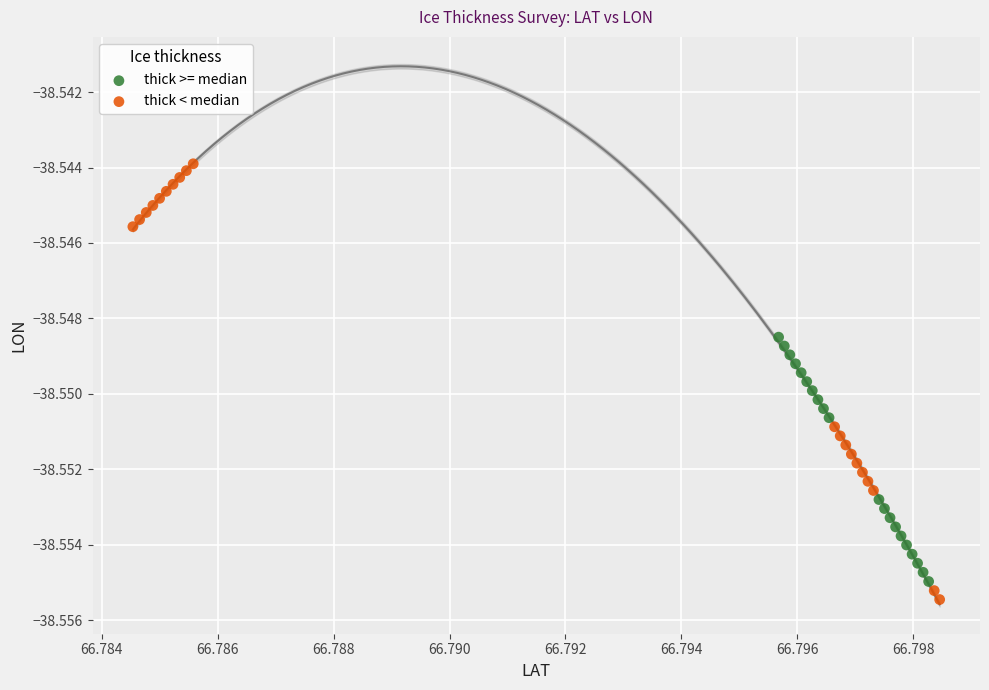

Which series contains the highest Y value?

thick < median